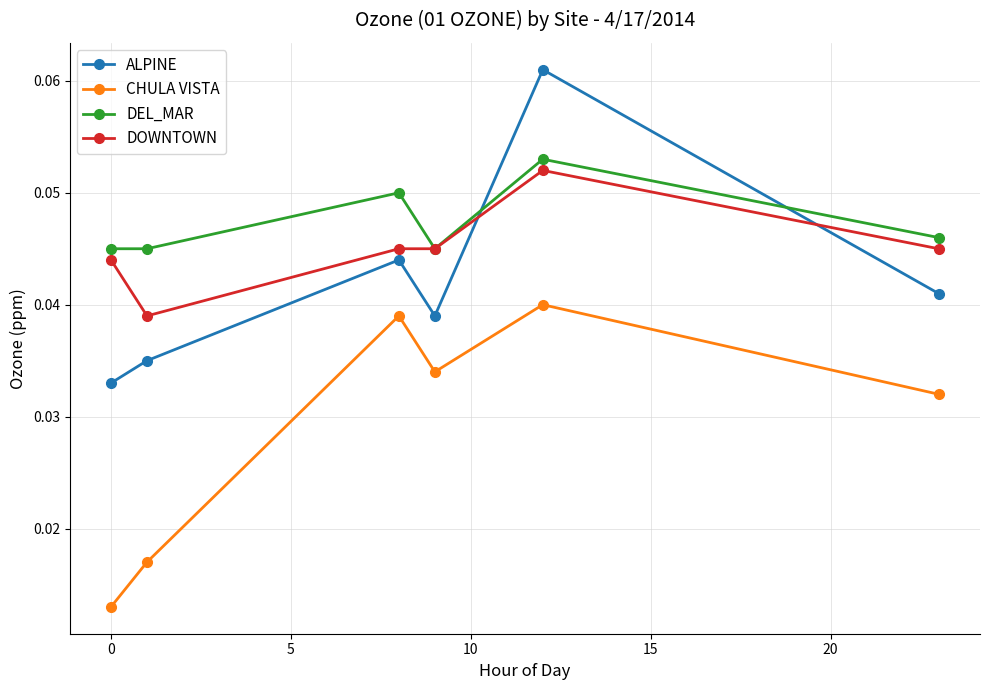

What is the sum of all DOWNTOWN values?

0.3